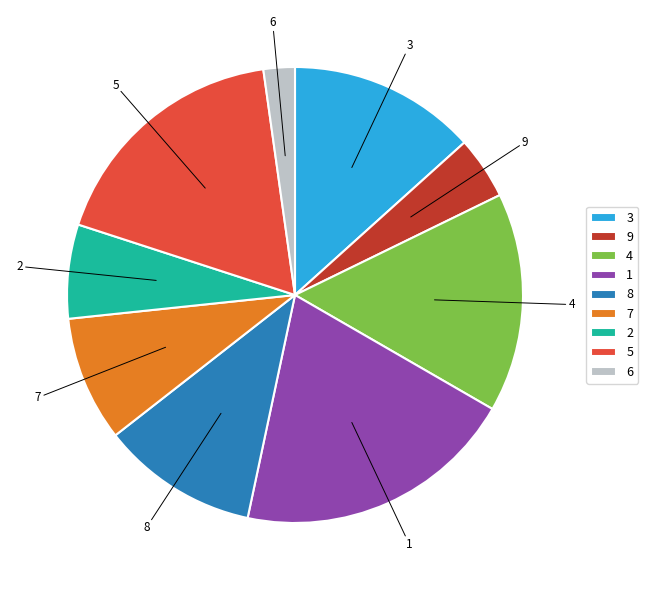

Is the sum of 4 and 8 greater than half?

No